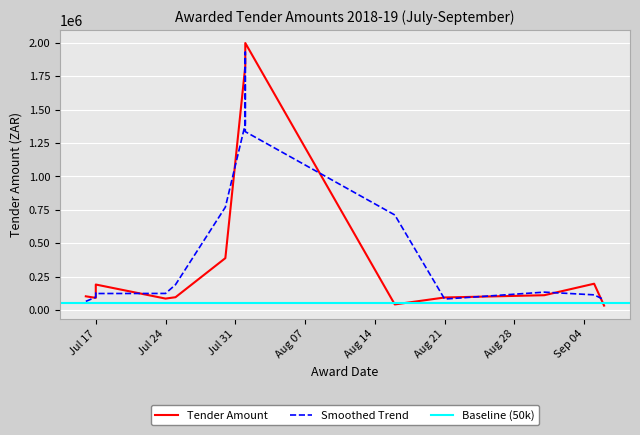

What is the sum of all values?

7300824.9